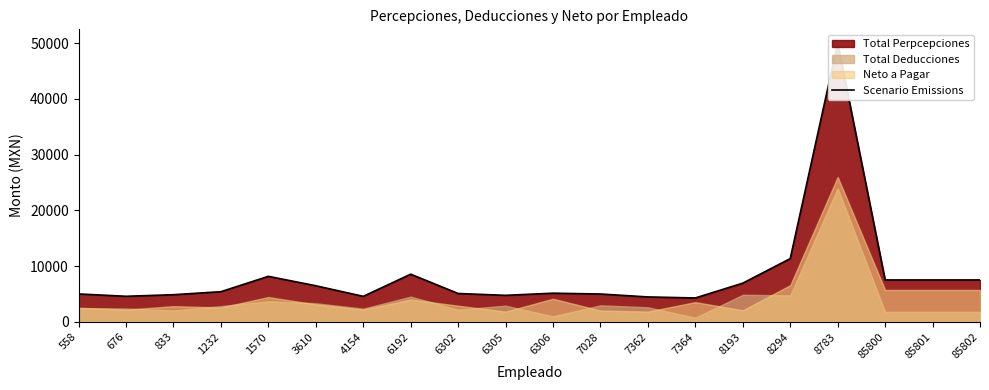

At which label is the value closest to 27140?

8294